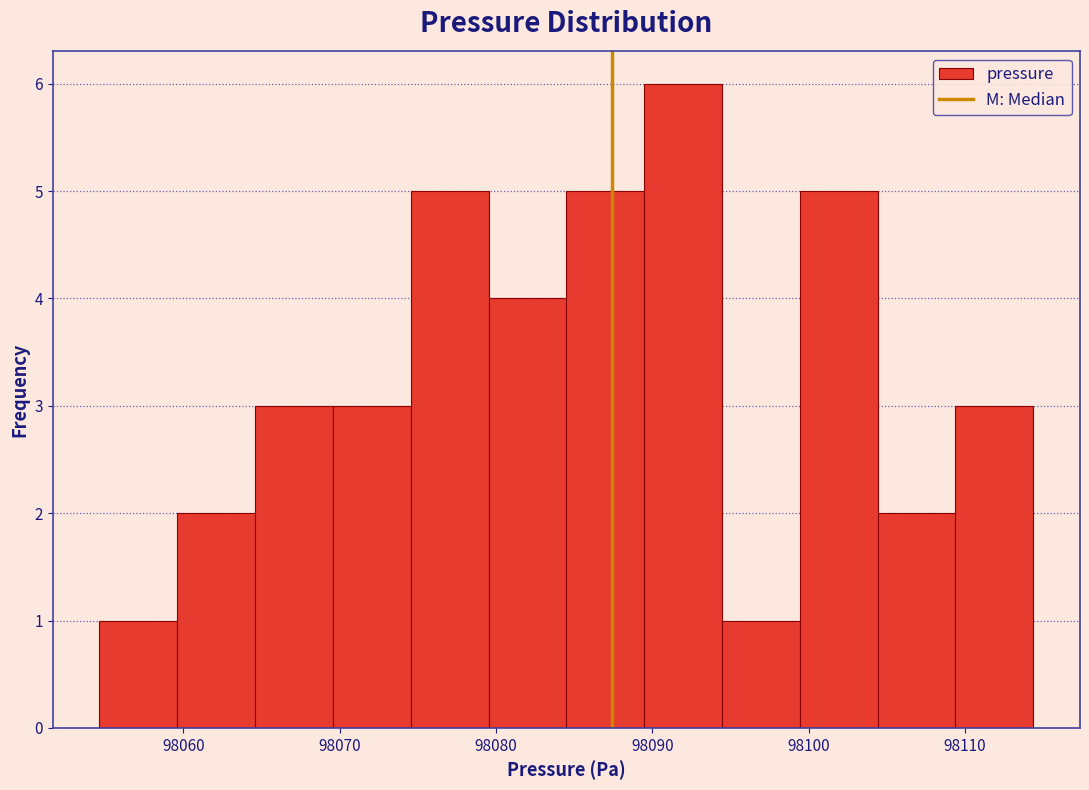

Reading left to right, transcribe this chart: for each bar, give the range it covers on the x-axis and its height. Neither the bar edges nor the heights are printed on the chart, so give them approximately, as read against the axes.

98055 to 98060: 1
98060 to 98065: 2
98065 to 98070: 3
98070 to 98075: 3
98075 to 98080: 5
98080 to 98085: 4
98085 to 98089: 5
98089 to 98094: 6
98094 to 98099: 1
98099 to 98104: 5
98104 to 98109: 2
98109 to 98114: 3